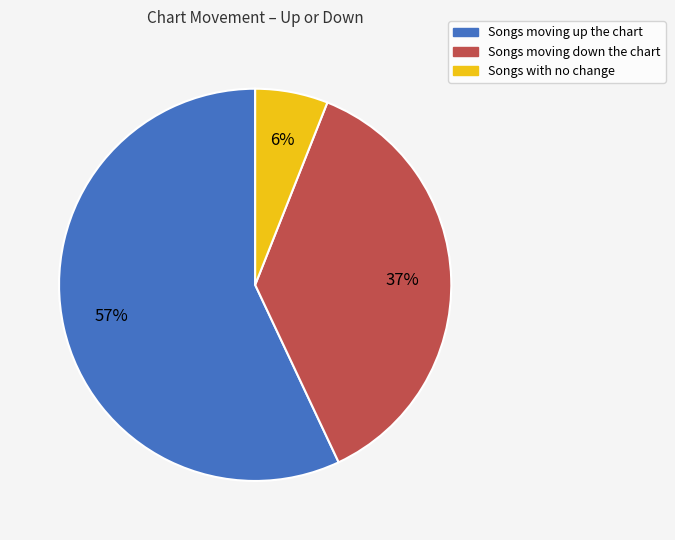

Does any single category account for the majority?

Yes